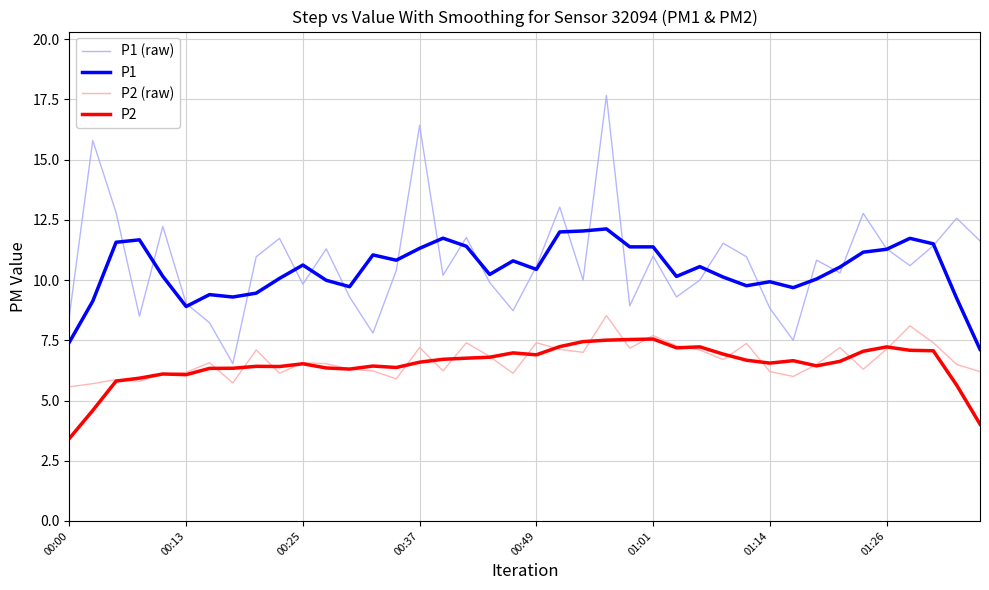

True or false: P1 and P2 (raw) intersect in this chart.

False